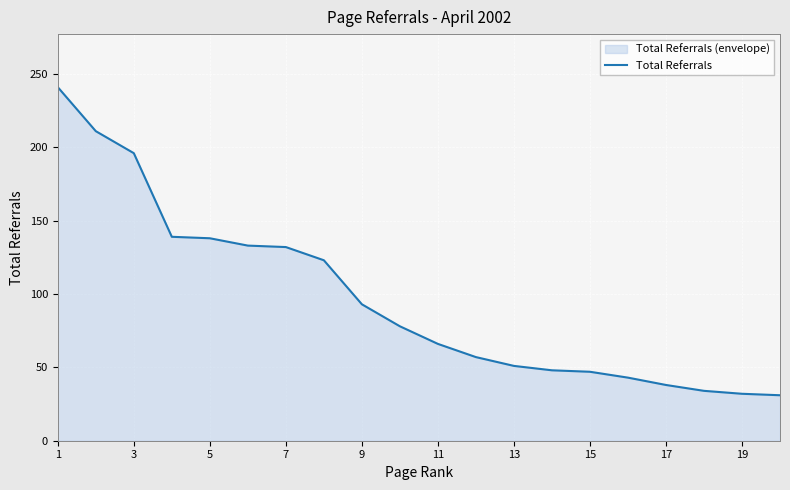

What is the difference between the values at 5 and 1?

103